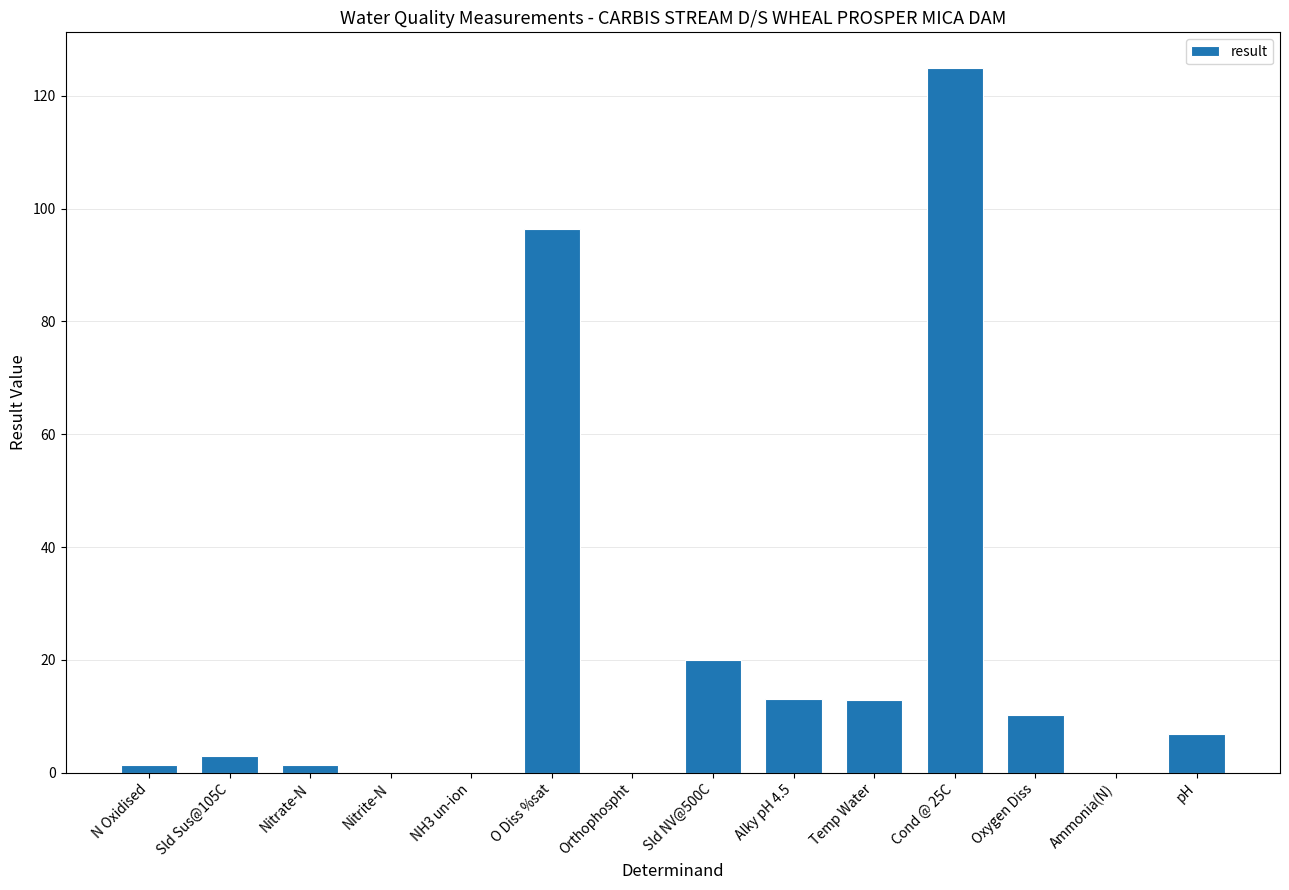

What is the maximum value shown in the chart?

125.0